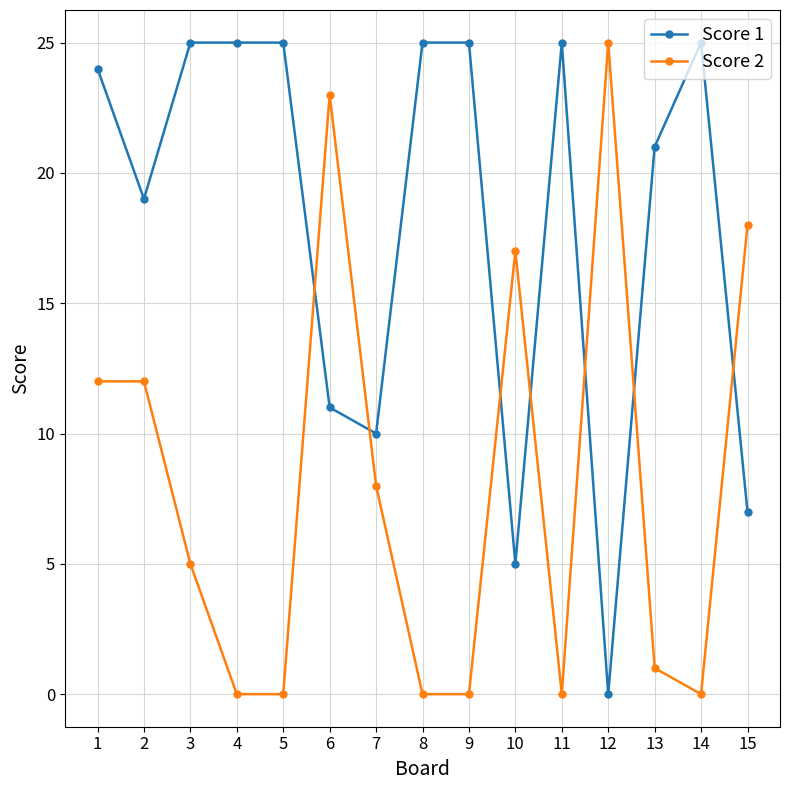

At which category does Score 1 reach its first local valley?

2